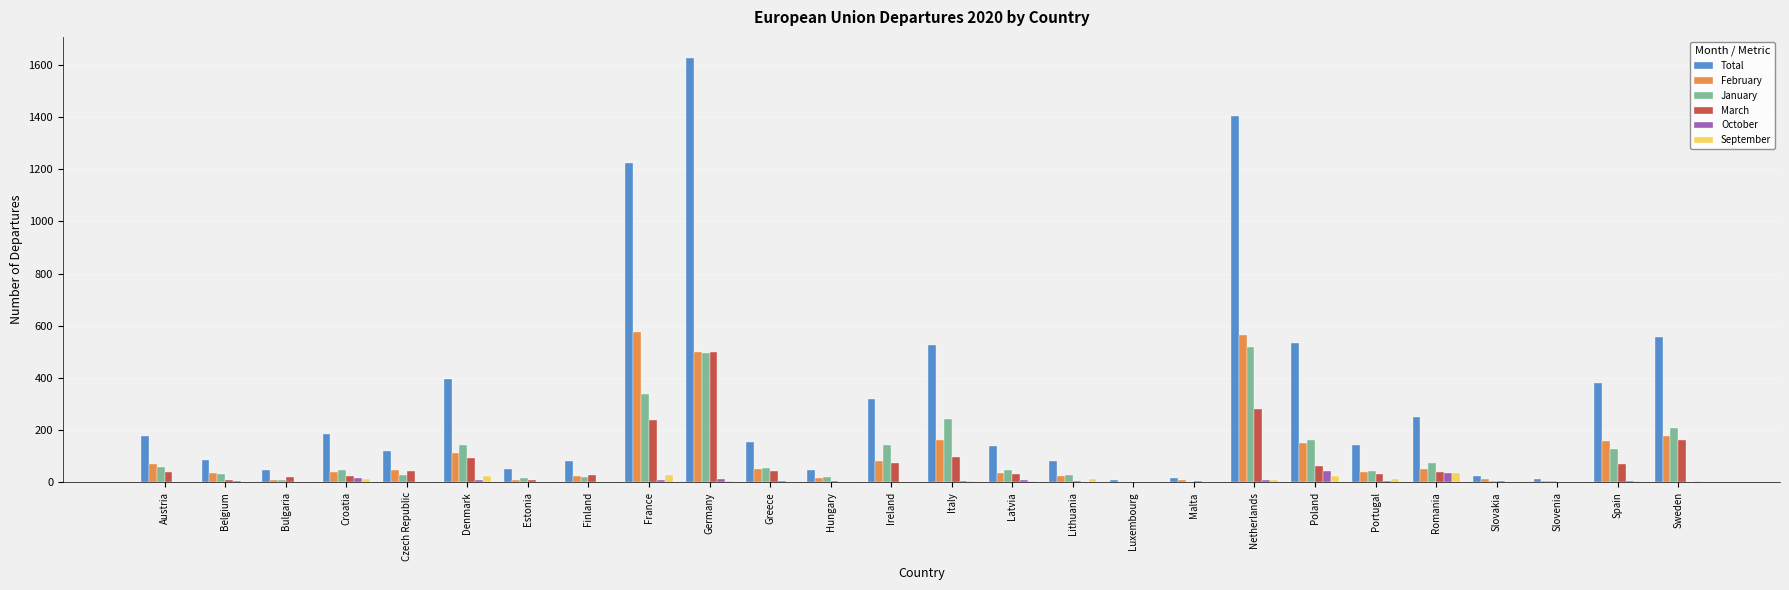

Is it true that Total equals 155 at Greece?

True